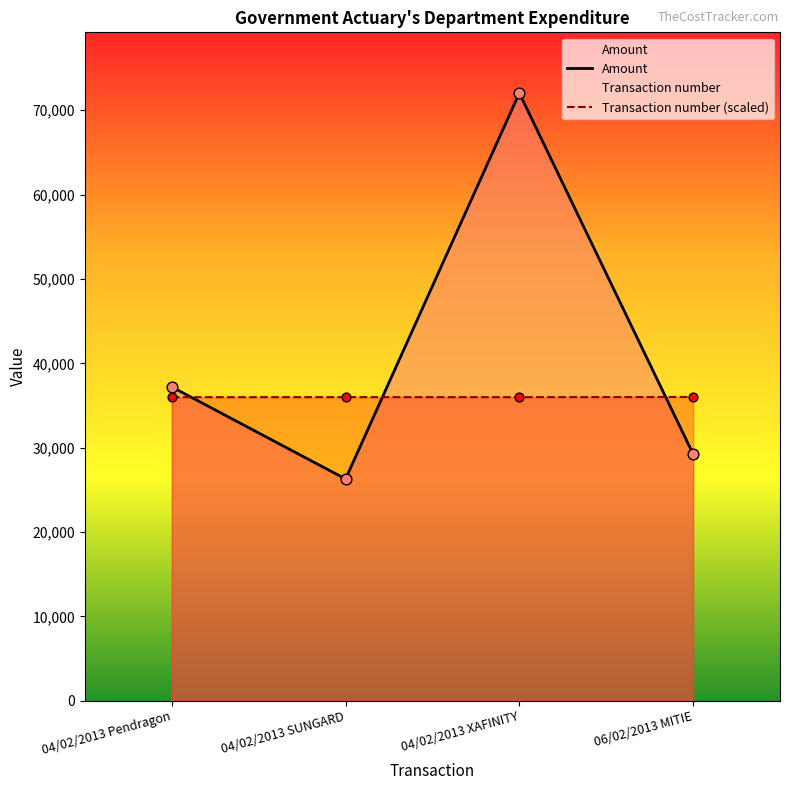

What is the total value across all series at 06/02/2013 MITIE?

65261.0